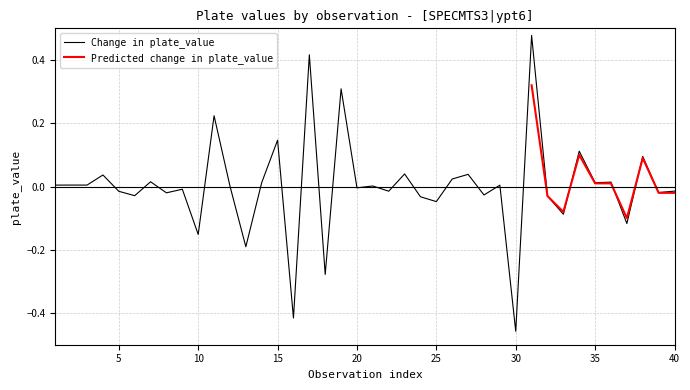

How many categories are shown in the chart?

40